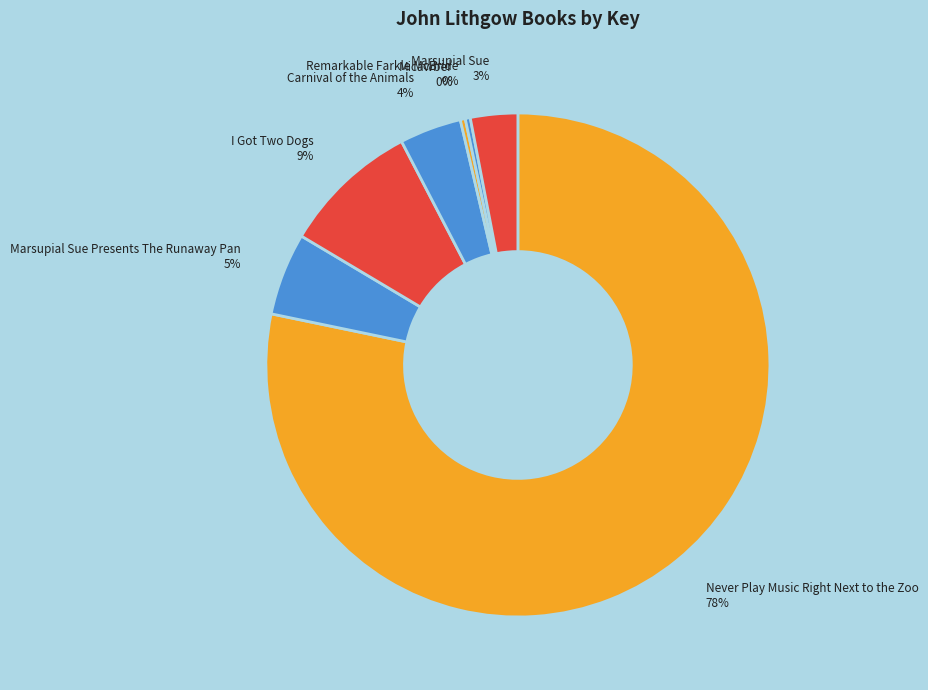

Combined, do Remarkable Farkle McBride 0% and Carnival of the Animals 4% account for over 50%?

No